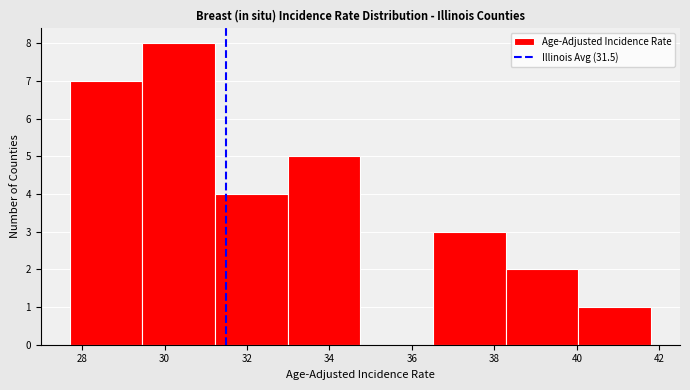

Reading left to right, list every bar in this chart as the range it spans on the x-axis followed by its height. Neither the bar edges nor the heights are printed on the chart, so give them approximately, as read against the axes.

27.8 to 29.4: 7
29.4 to 31.2: 8
31.2 to 33.0: 4
33.0 to 34.8: 5
34.8 to 36.6: 0
36.6 to 38.2: 3
38.2 to 40.0: 2
40.0 to 41.8: 1